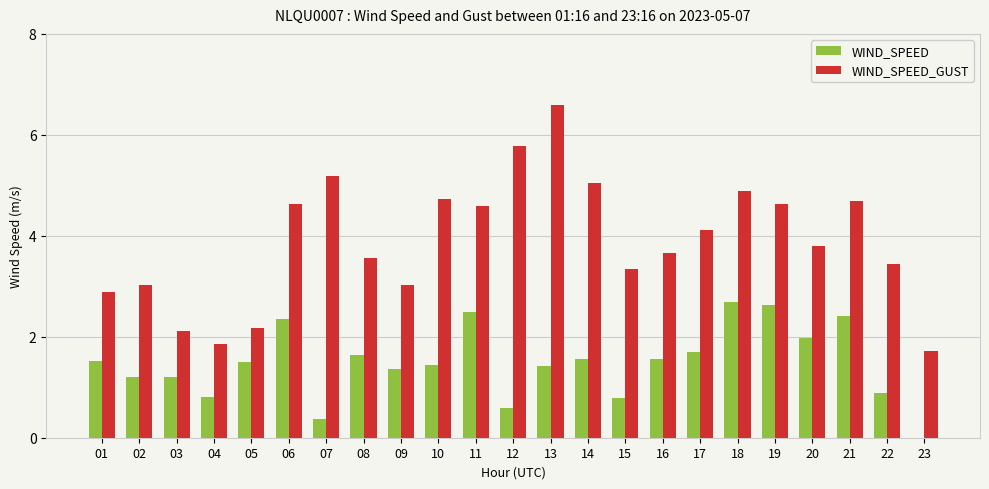

The value of WIND_SPEED at 20 is 2.8. True or false?

False